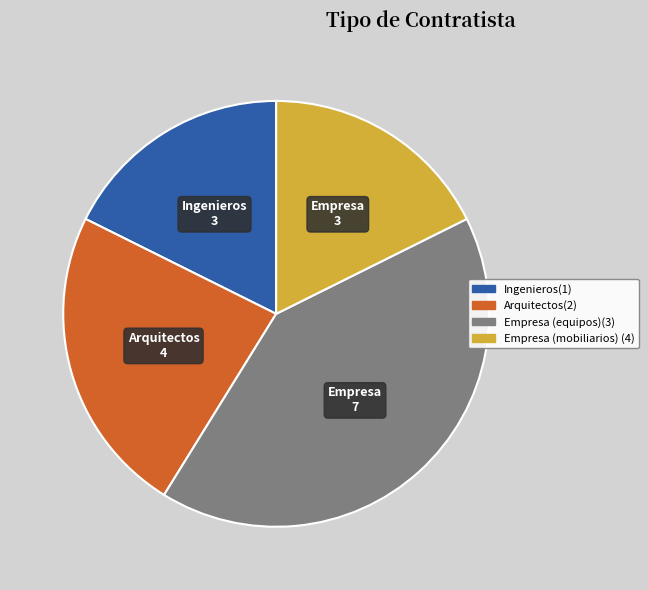

How many segments does this pie chart have?

4